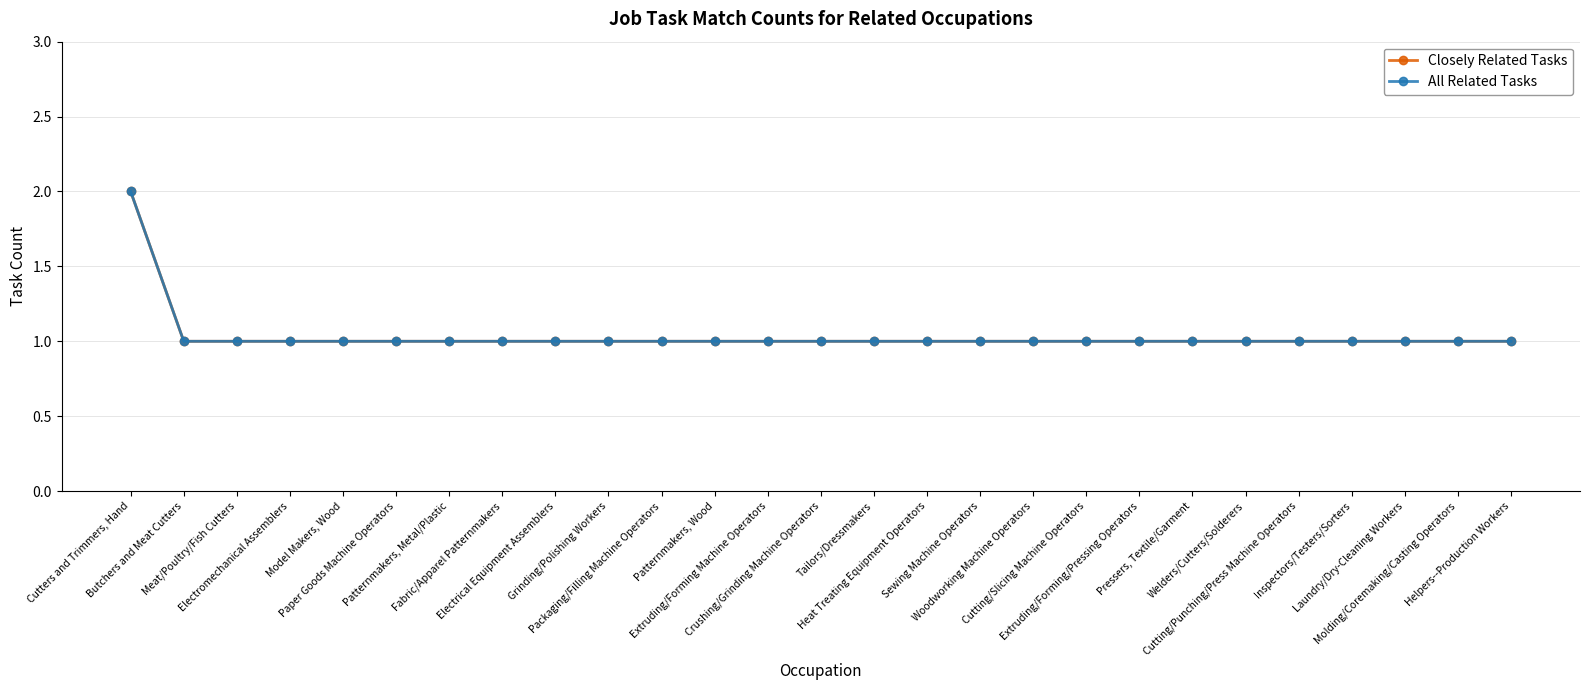

Count the Closely Related Tasks values in the range 1 to 2.

27